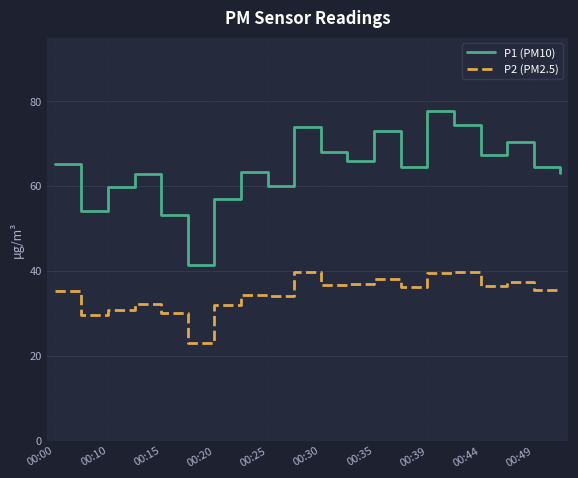

Which series has the largest range (max minus min)?

P1 (PM10)